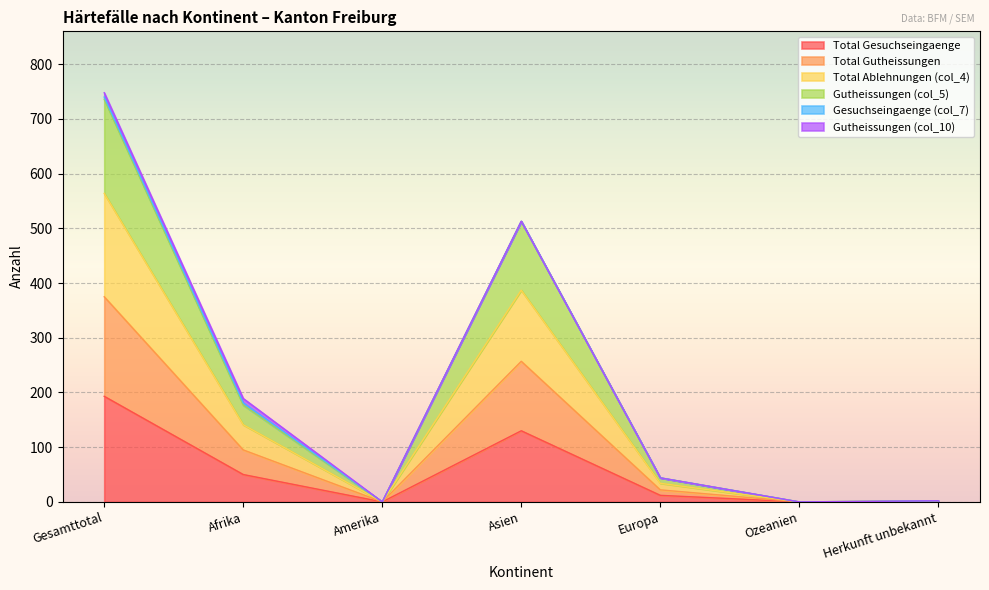

True or false: Total Ablehnungen (col_4) and Total Gesuchseingaenge cross at least once.

False